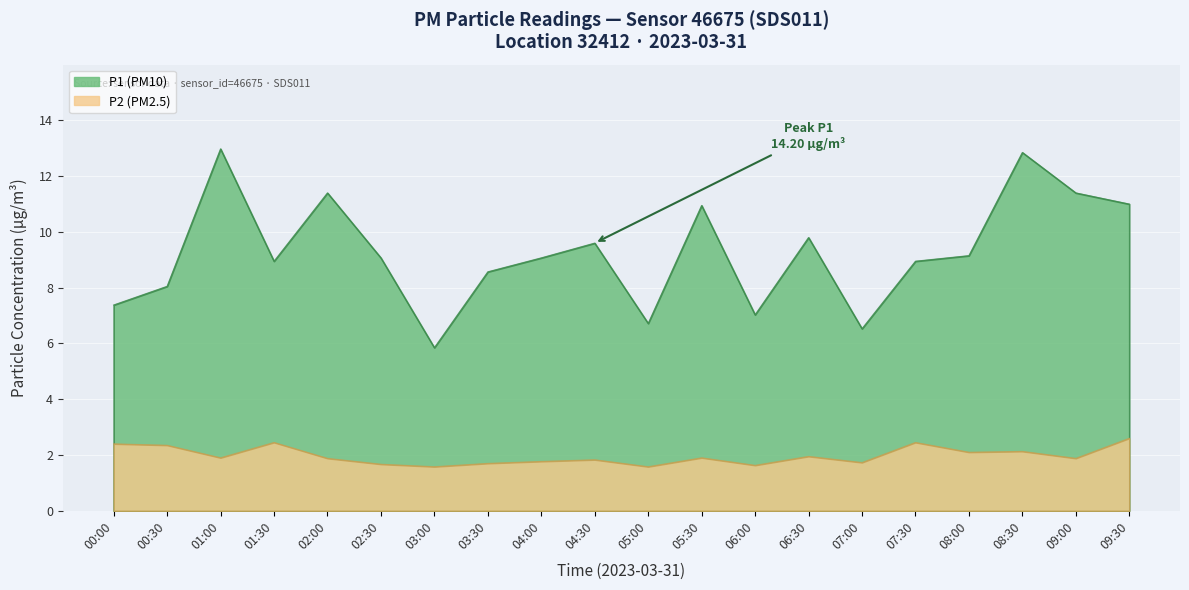

True or false: P1 and P2 intersect in this chart.

False